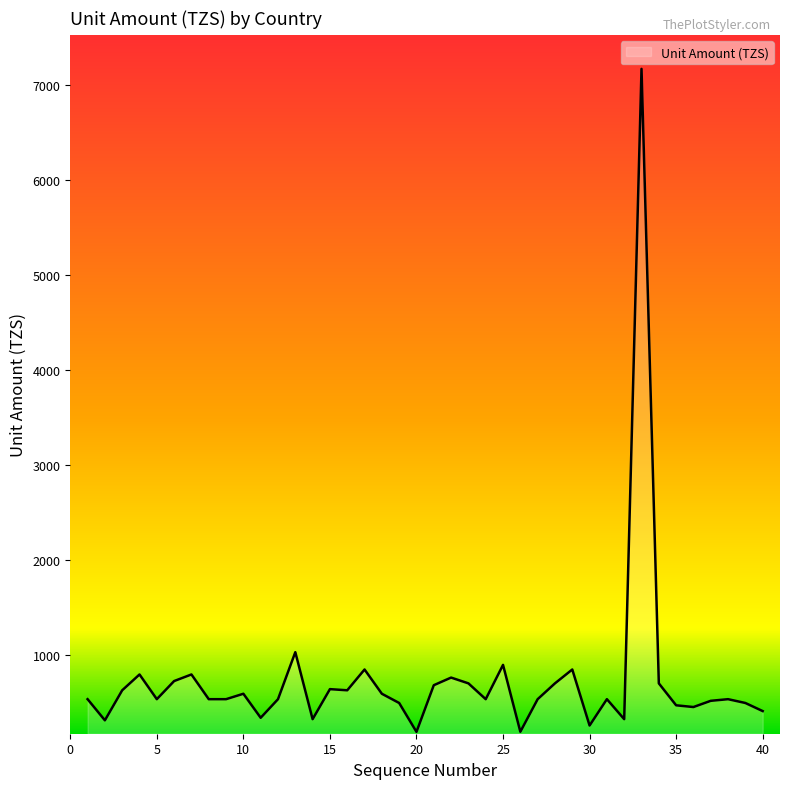

What is the difference between the maximum and minimum values?

6970.9